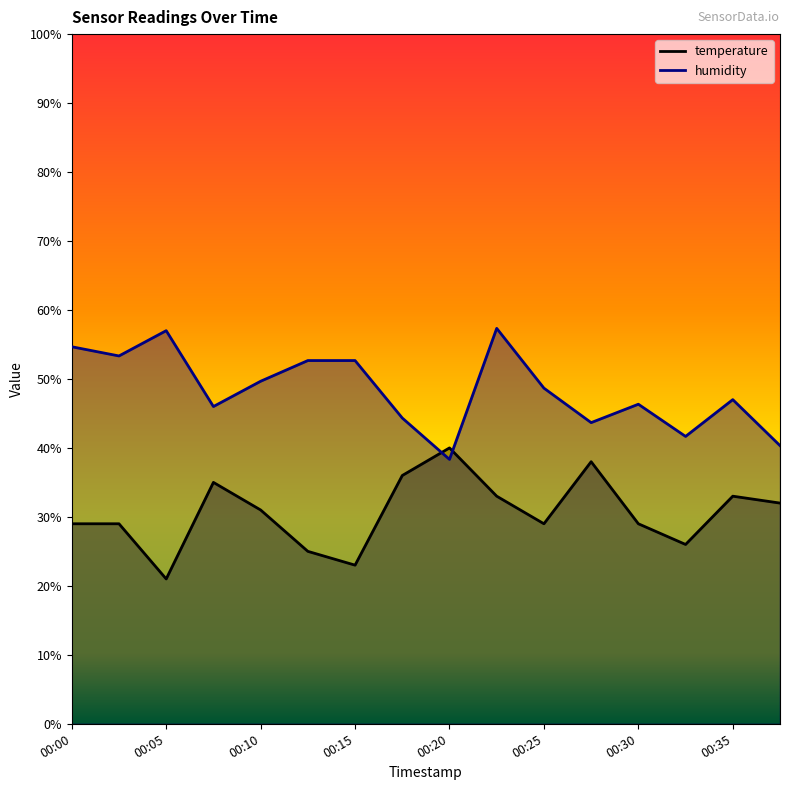

Between 00:18 and 00:37, which series saw the biggest shift?

temperature